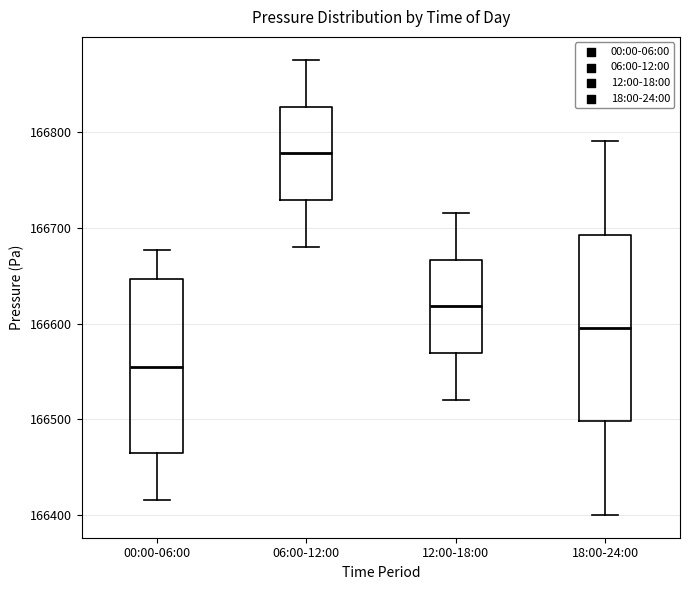

Which box has the highest median line?

06:00-12:00